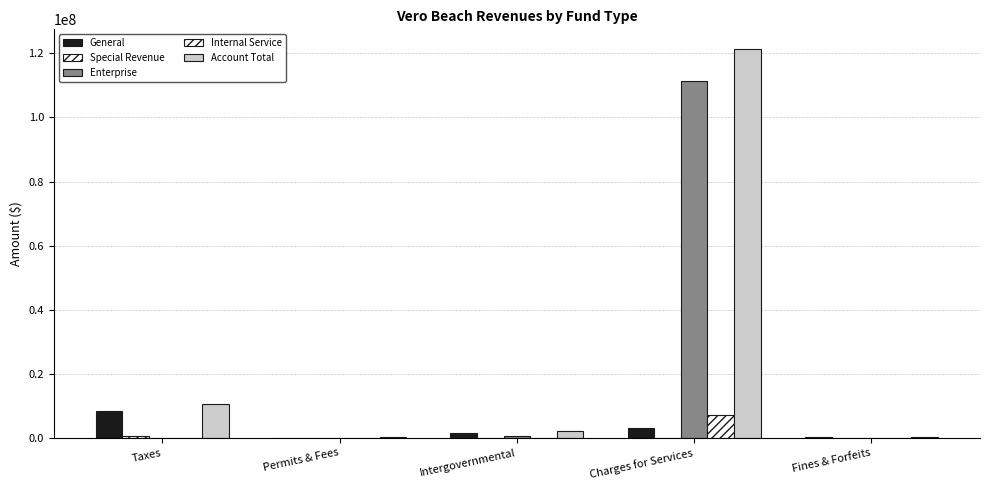

At which label does Internal Service reach its minimum?

Taxes